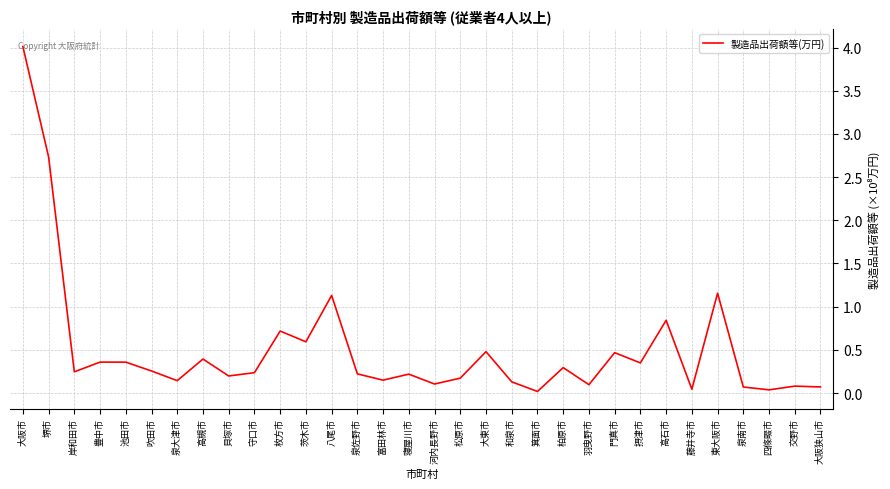

The chart shows a value of 25272749 at 高石市. True or false?

False